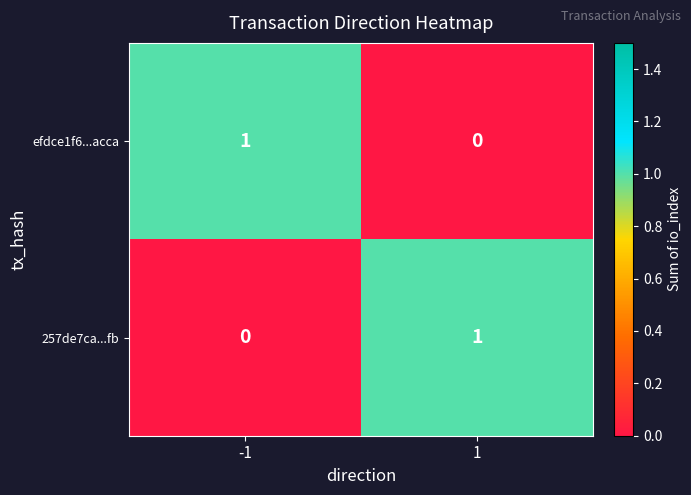

Rank the series at 1 from lowest to highest value.

efdce1f6...acca, 257de7ca...fb